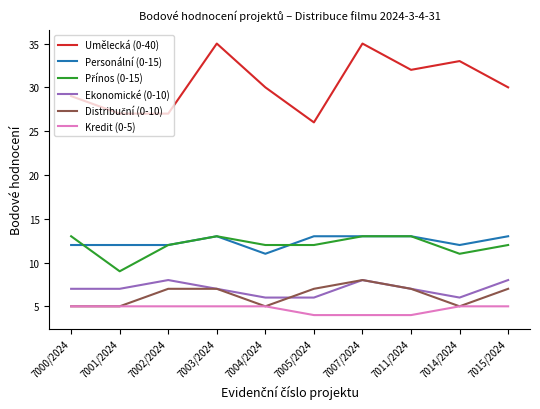

What is the minimum value shown in the chart?

4